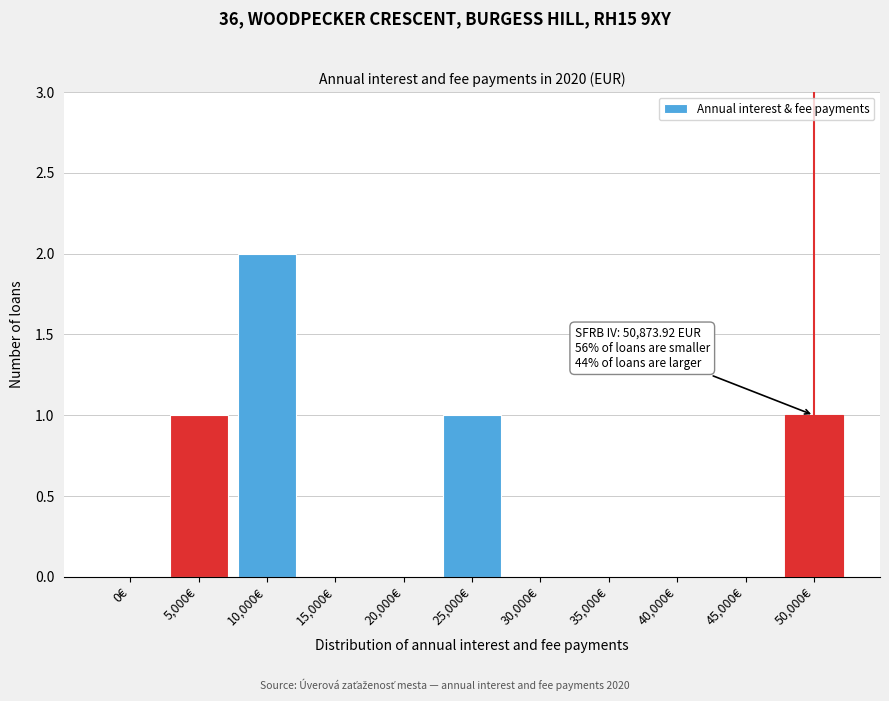

Reading right to left, list all the values displayed in this chart.

50,000€=1	45,000€=0	40,000€=0	35,000€=0	30,000€=0	25,000€=1	20,000€=0	15,000€=0	10,000€=2	5,000€=1	0€=0